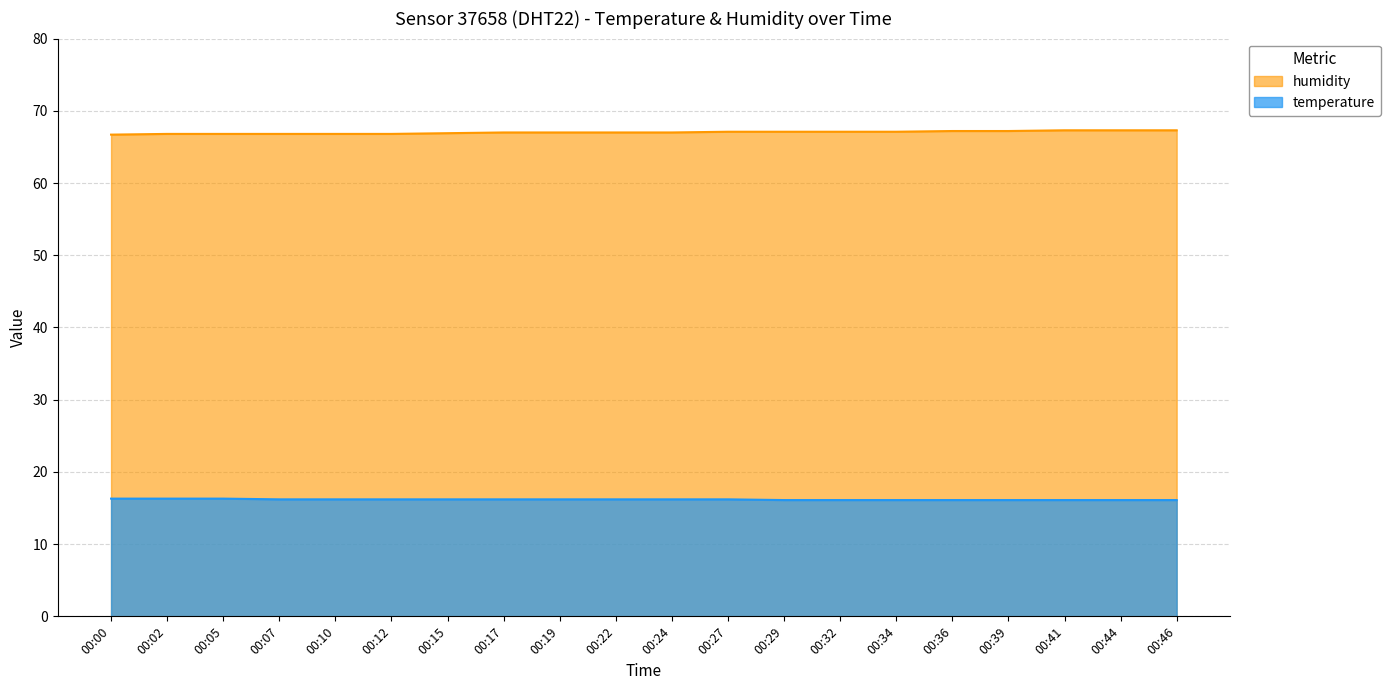

What is the value of the humidity point at the 13th from the left?

67.1